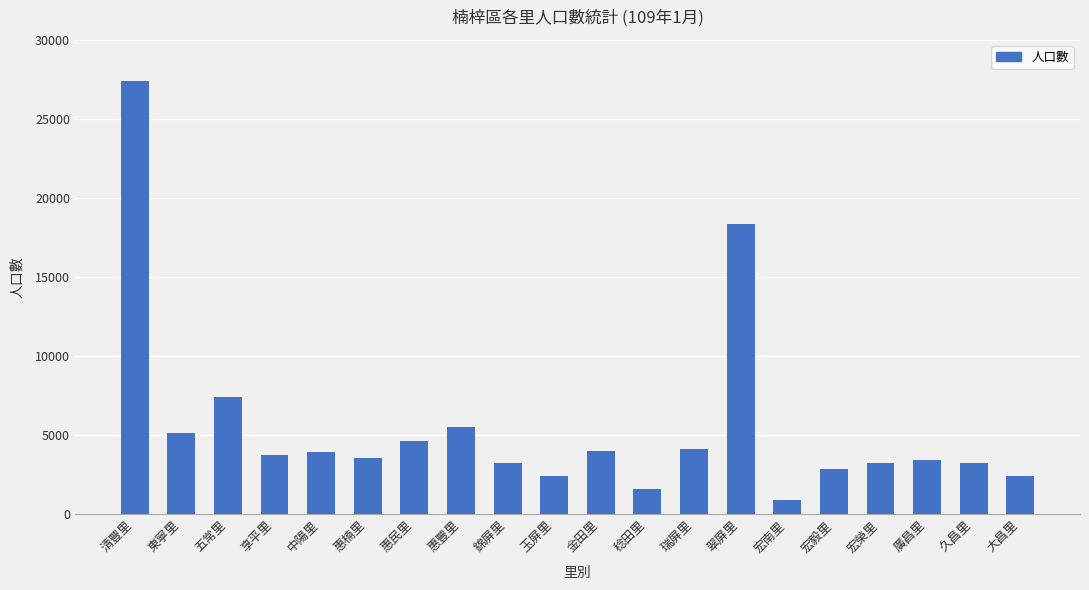

What is the difference between the maximum and minimum values?

26494